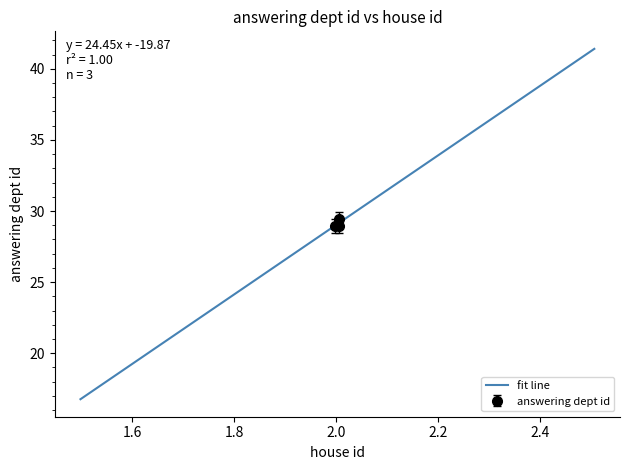

Is it true that house id equals 3 at 2015-01-26?

False